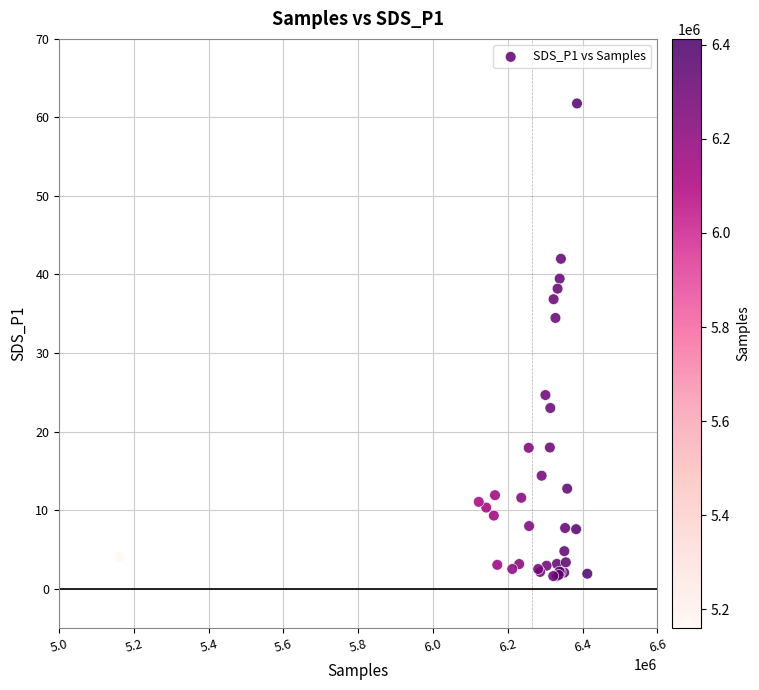

What Y value in the scatter plot is closest to 31?

34.5